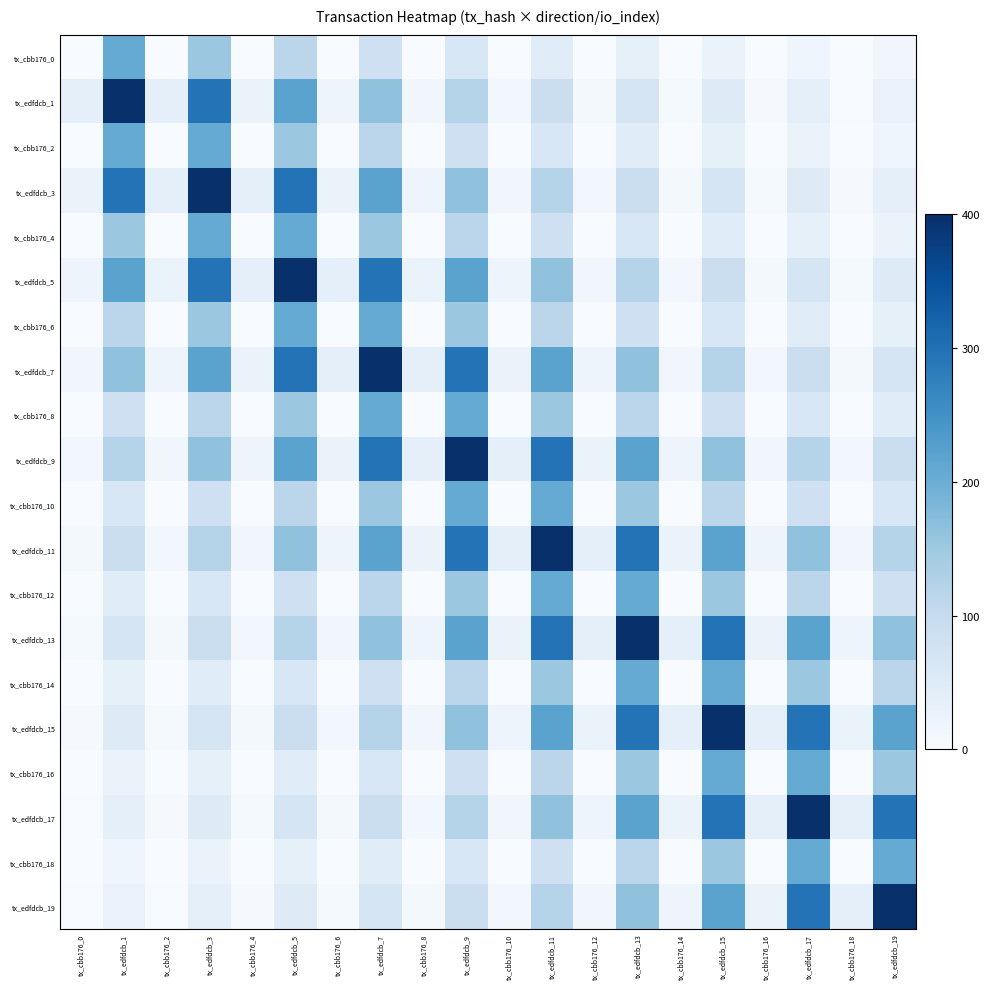

Rank the series by their maximum value, from lowest to highest.

tx_cbb176_0, tx_cbb176_2, tx_cbb176_4, tx_cbb176_6, tx_cbb176_8, tx_cbb176_10, tx_cbb176_12, tx_cbb176_14, tx_cbb176_16, tx_cbb176_18, tx_edfdcb_1, tx_edfdcb_3, tx_edfdcb_5, tx_edfdcb_7, tx_edfdcb_9, tx_edfdcb_11, tx_edfdcb_13, tx_edfdcb_15, tx_edfdcb_17, tx_edfdcb_19